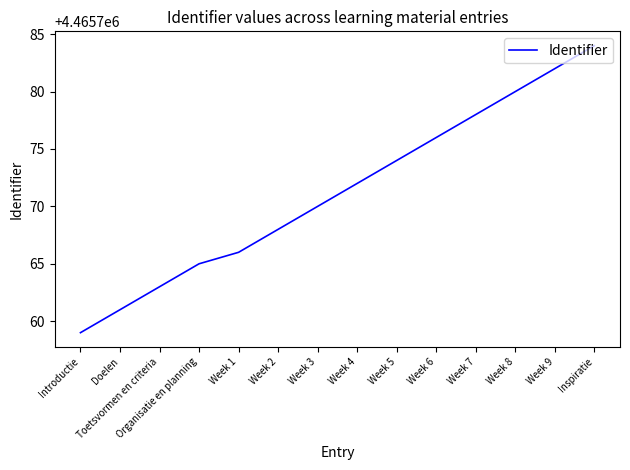

Read the value at Week 6, to the nearest 5.

4465775